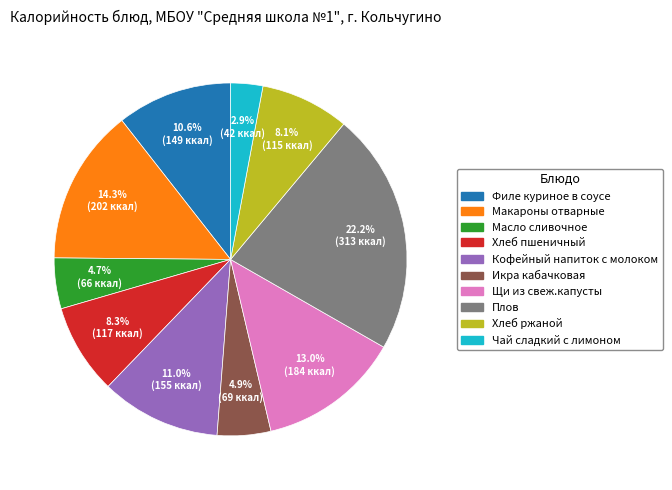

Does Хлеб пшеничный account for over 50% of the chart?

No